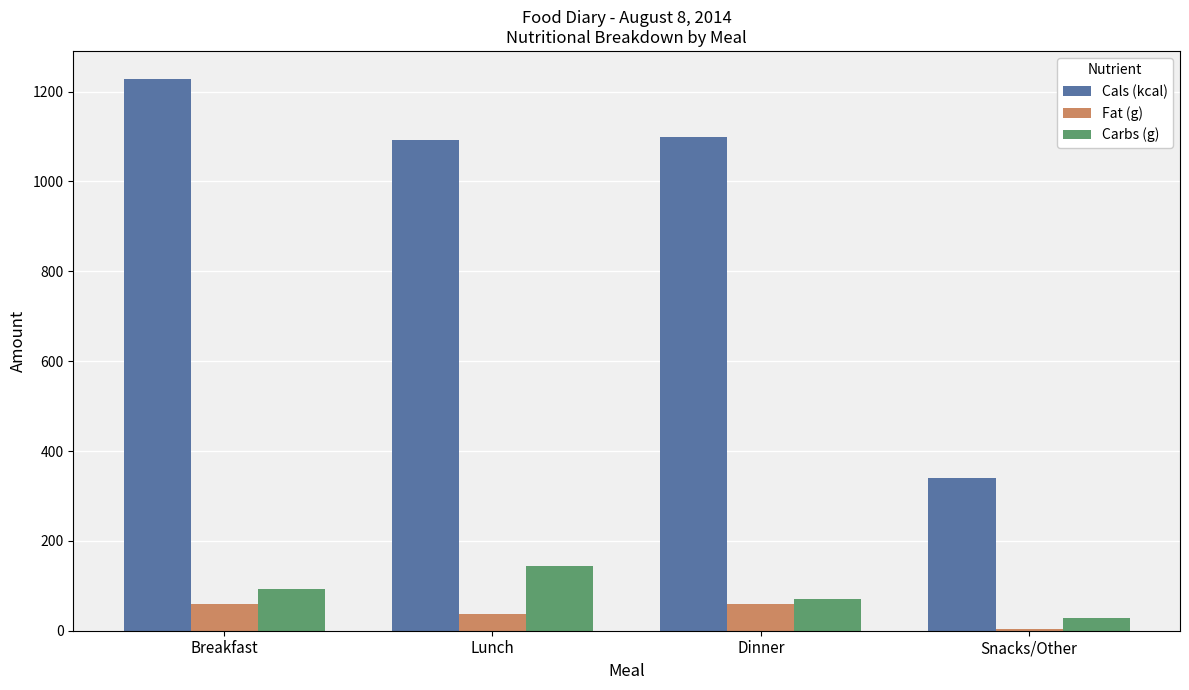

What are all the series names shown in the legend?

Cals (kcal), Fat (g), Carbs (g)